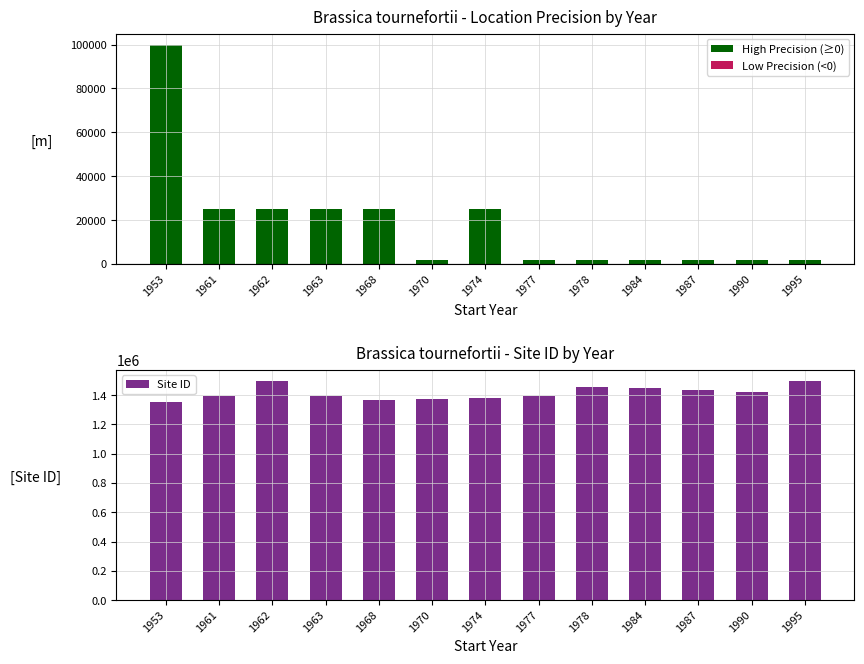

Is it true that High Precision (≥0) equals 25000 at 1963?

True